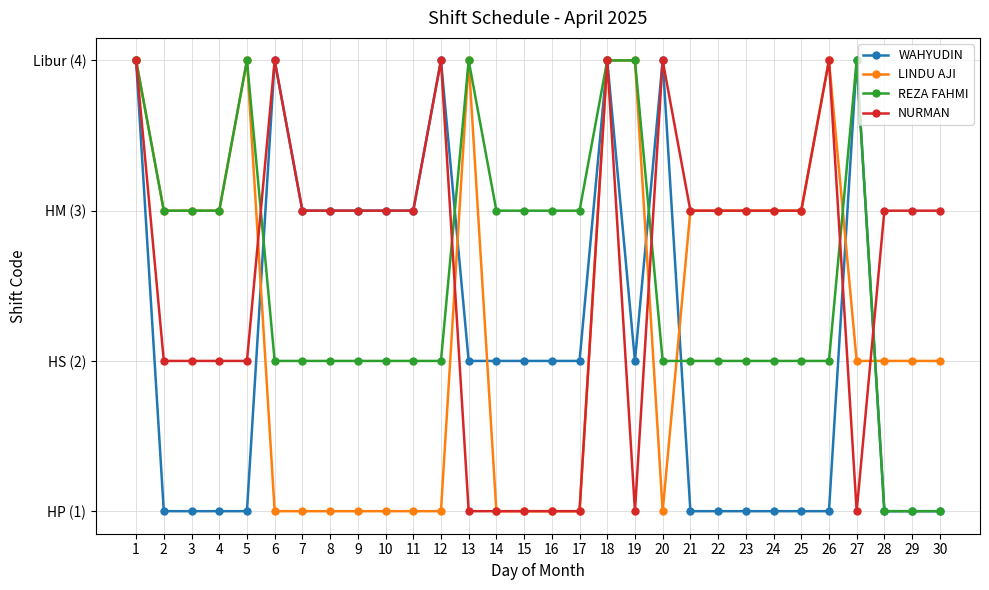

Reading left to right, what are all the values shown in this chart?

WAHYUDIN: 1=4	2=1	3=1	4=1	5=1	6=4	7=3	8=3	9=3	10=3	11=3	12=4	13=2	14=2	15=2	16=2	17=2	18=4	19=2	20=4	21=1	22=1	23=1	24=1	25=1	26=1	27=4	28=1	29=1	30=1
LINDU AJI: 1=4	2=3	3=3	4=3	5=4	6=1	7=1	8=1	9=1	10=1	11=1	12=1	13=4	14=1	15=1	16=1	17=1	18=4	19=4	20=1	21=3	22=3	23=3	24=3	25=3	26=4	27=2	28=2	29=2	30=2
REZA FAHMI: 1=4	2=3	3=3	4=3	5=4	6=2	7=2	8=2	9=2	10=2	11=2	12=2	13=4	14=3	15=3	16=3	17=3	18=4	19=4	20=2	21=2	22=2	23=2	24=2	25=2	26=2	27=4	28=1	29=1	30=1
NURMAN: 1=4	2=2	3=2	4=2	5=2	6=4	7=3	8=3	9=3	10=3	11=3	12=4	13=1	14=1	15=1	16=1	17=1	18=4	19=1	20=4	21=3	22=3	23=3	24=3	25=3	26=4	27=1	28=3	29=3	30=3